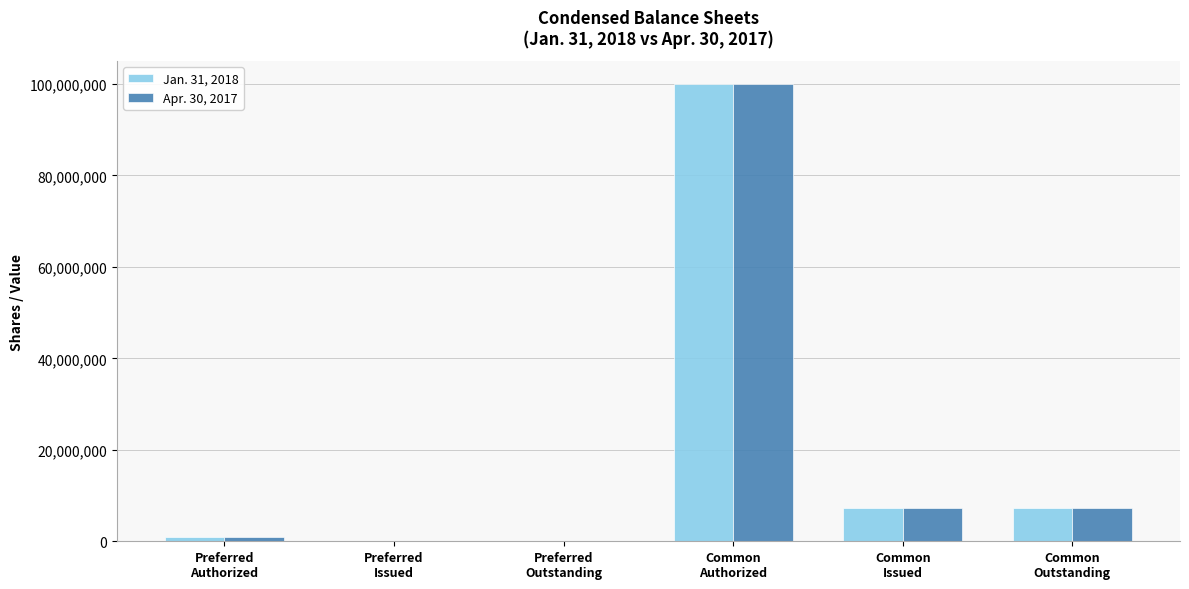

What are all the series names shown in the legend?

Jan. 31, 2018, Apr. 30, 2017